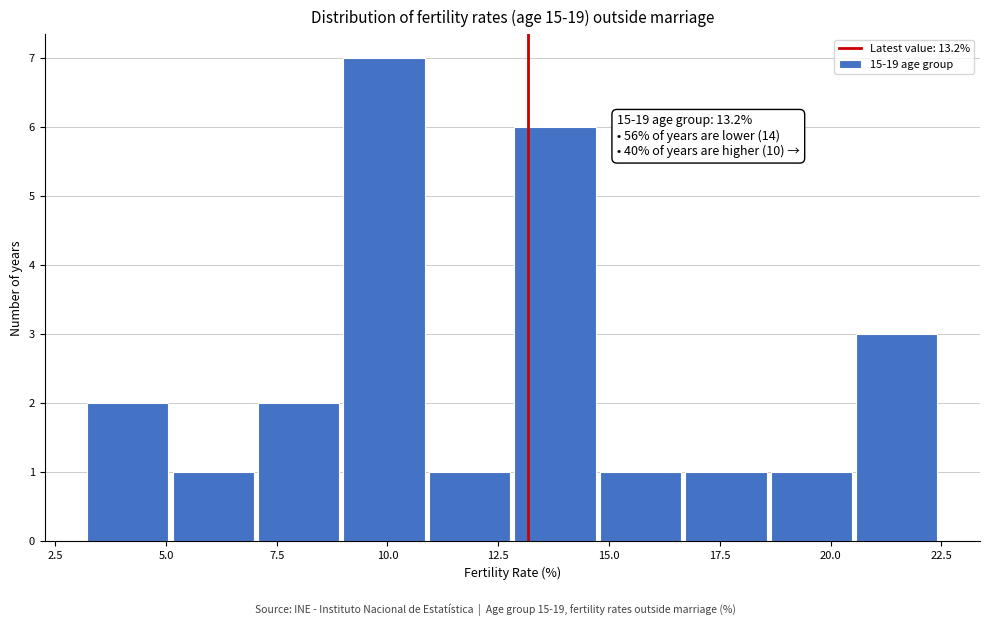

Read against the x-axis, roughly where is the centre of the tallest bar?

10.0